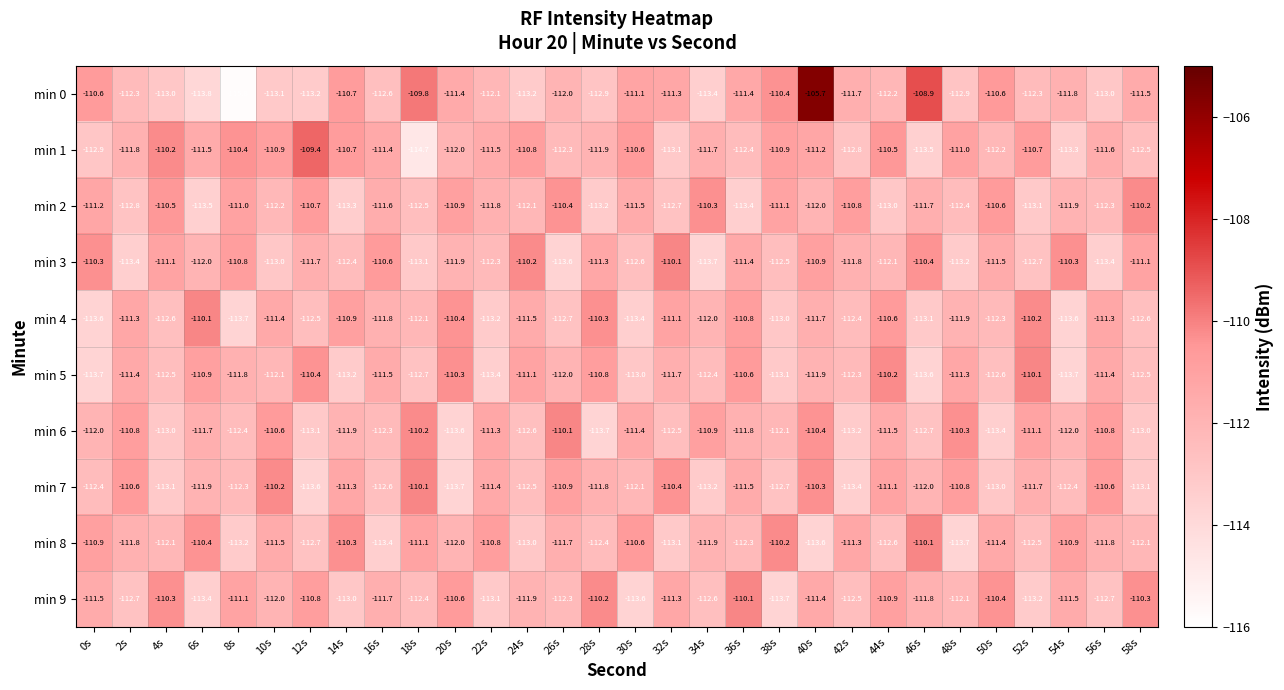

True or false: min 3 has a value of -113.7 at 34s.

True